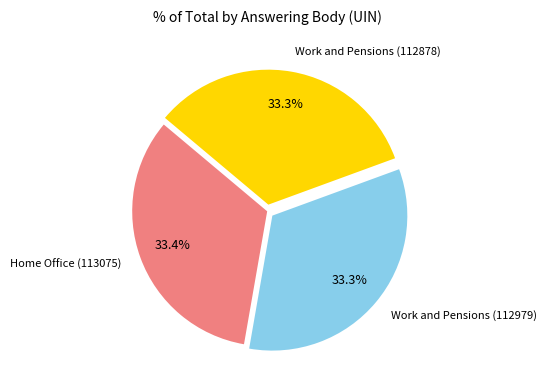

How many segments does this pie chart have?

3